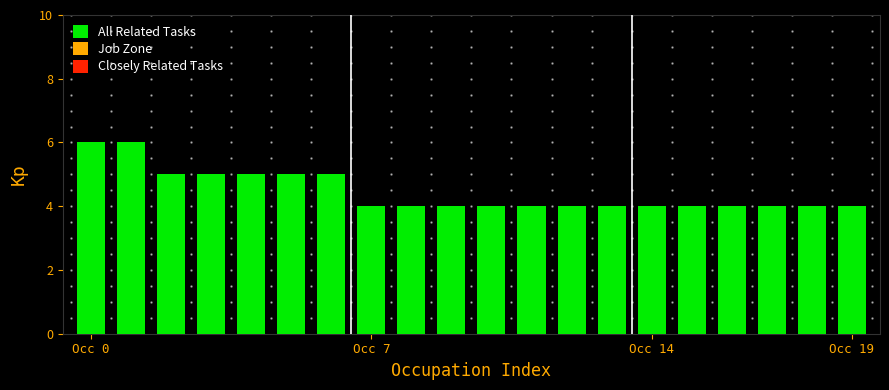

How many data points does each series have?

20